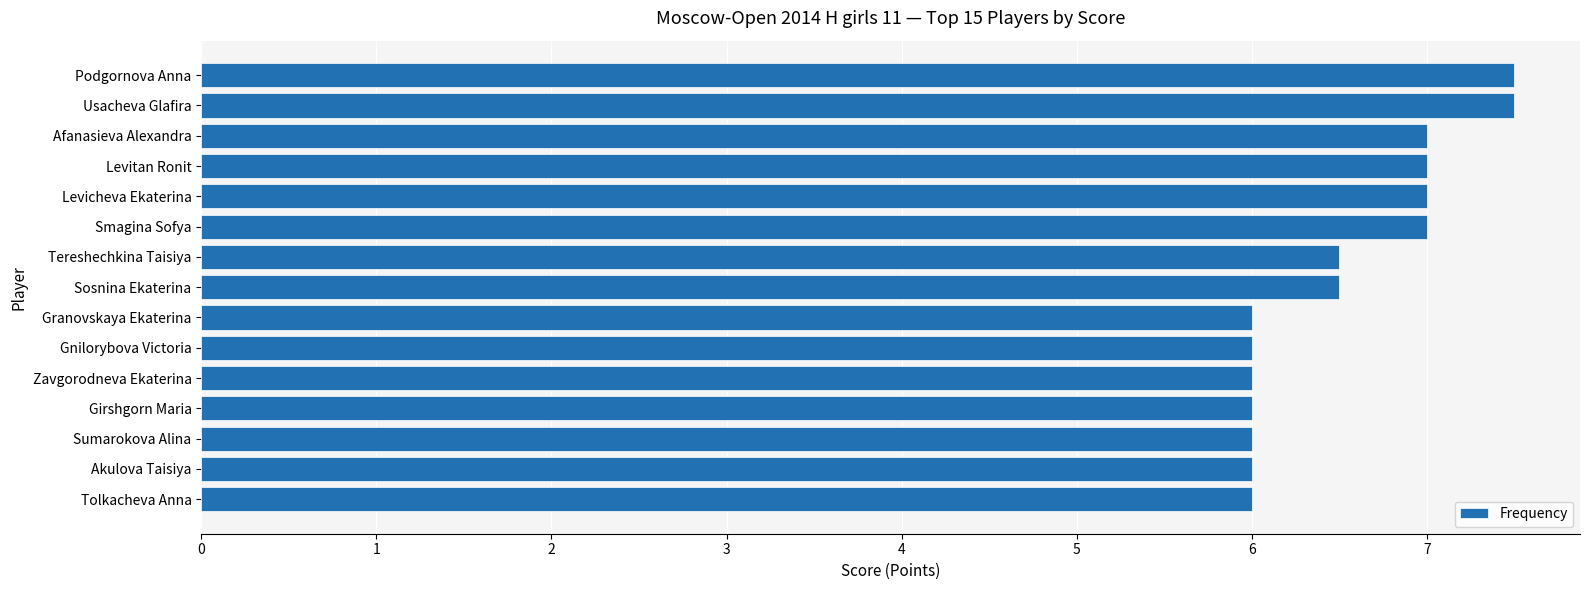

What is the value of the 2nd bar from the top?

7.5